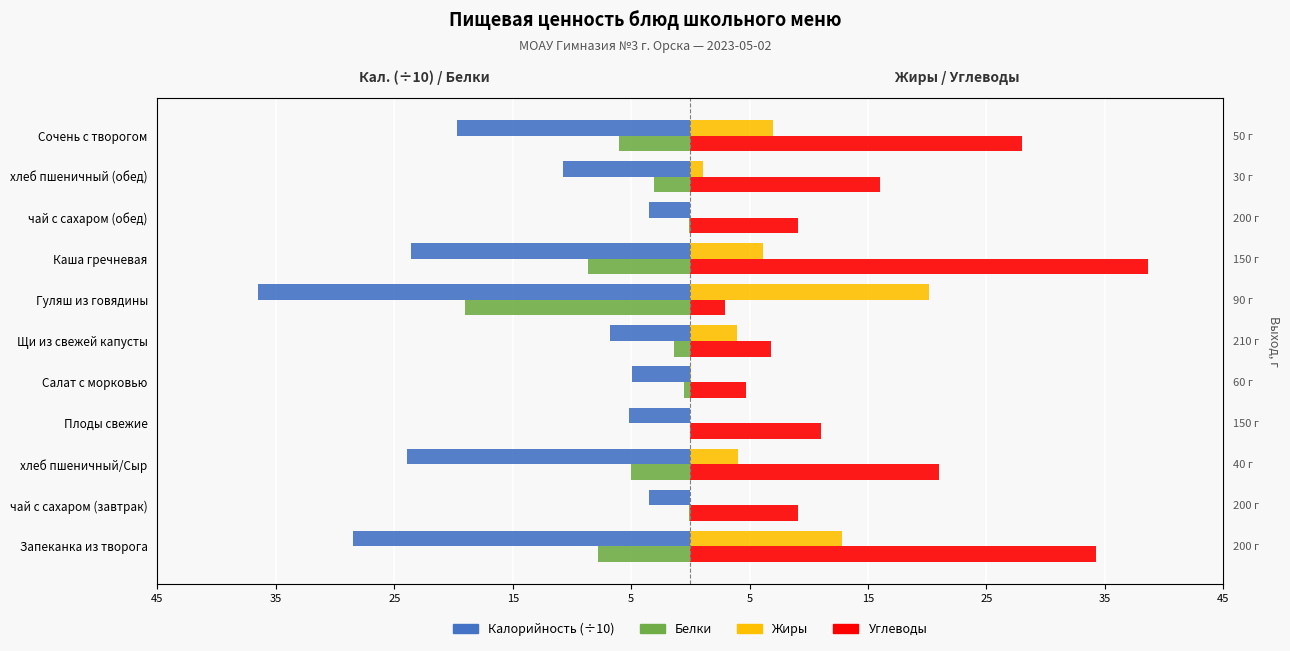

How many positive values does the Жиры series have?

8